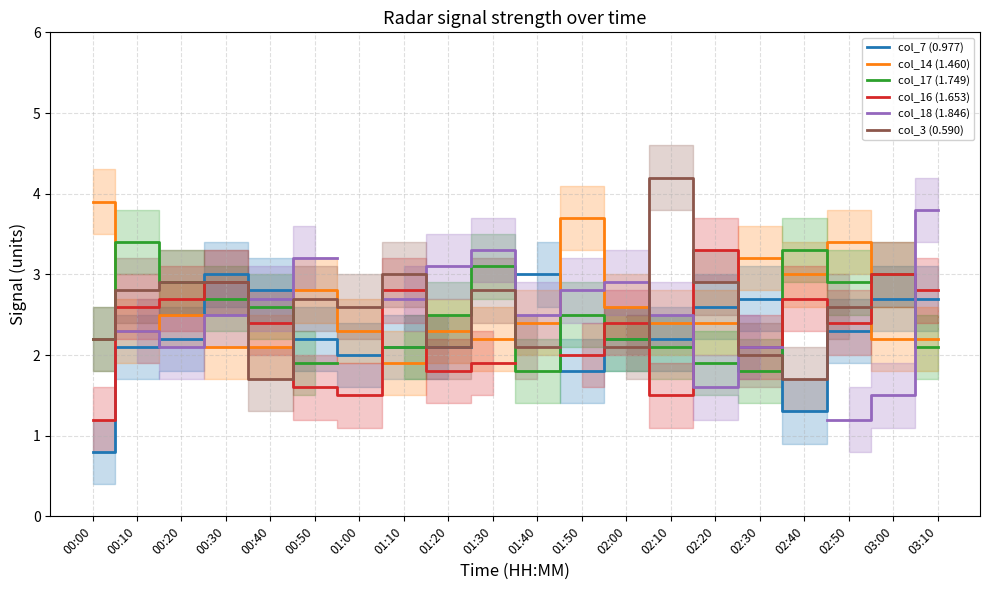

How many data points in col_16 (1.653) are above 2?

12